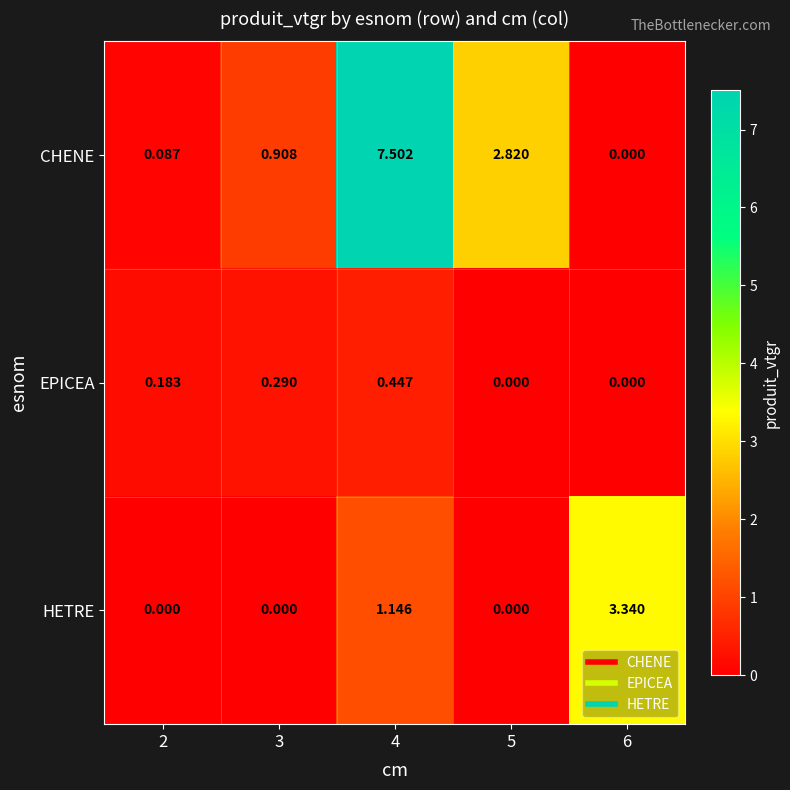

Rank the series at 4 from lowest to highest value.

EPICEA, HETRE, CHENE